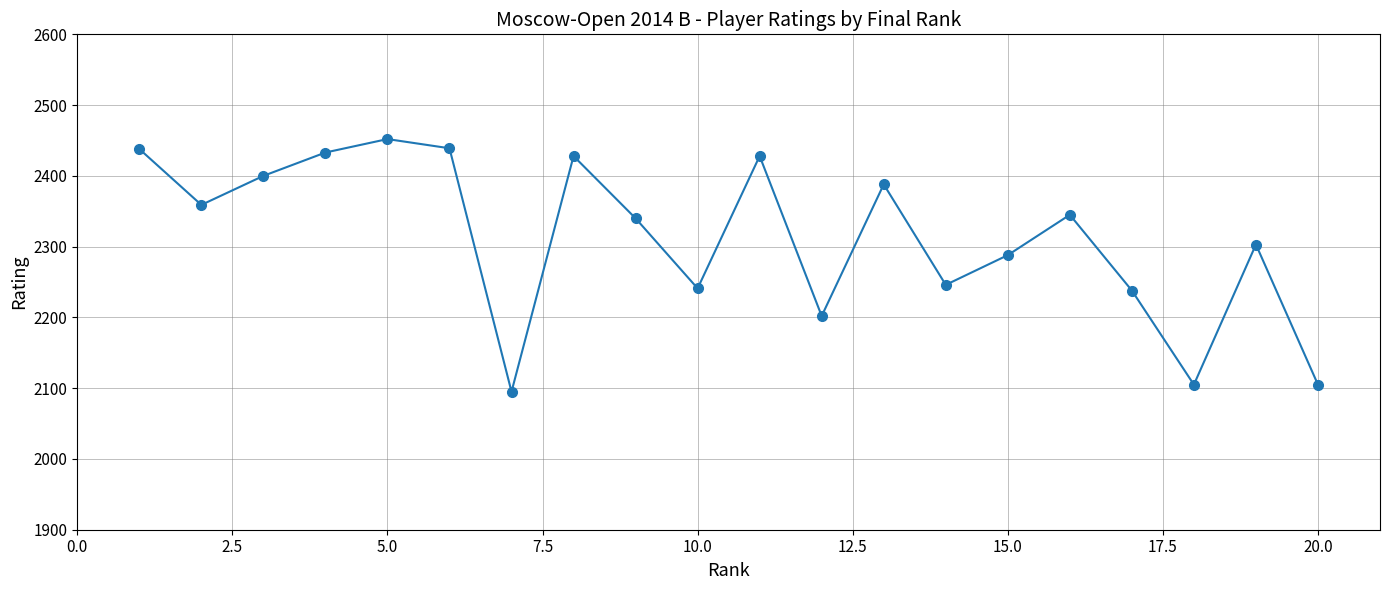

True or false: there are more than 2 points higher than both neighbors.

True